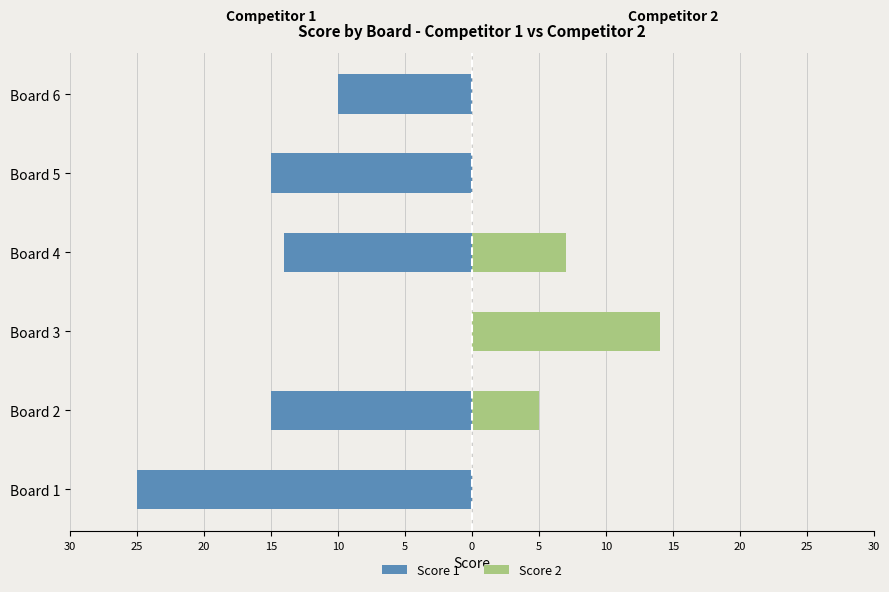

What are all the series names shown in the legend?

Score 1, Score 2